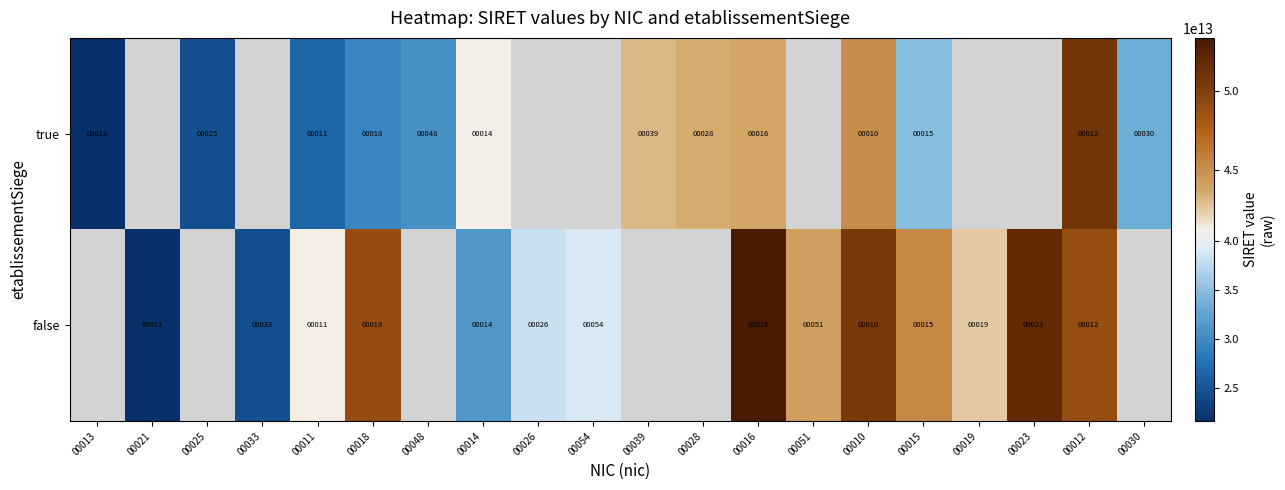

The value of false at 00011 is 7. True or false?

False